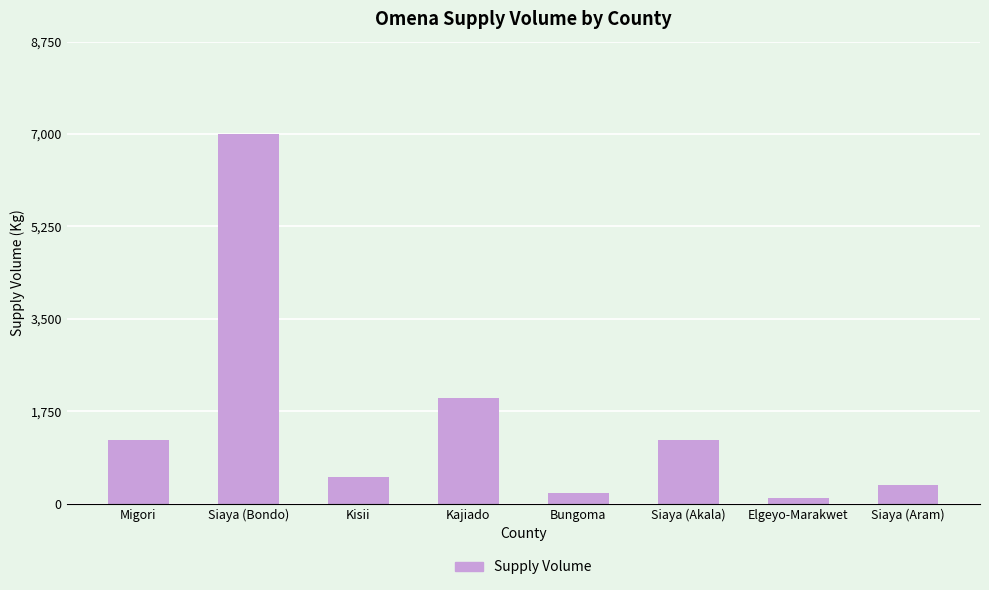

Are the bars grouped side by side (vs. stacked)?

No